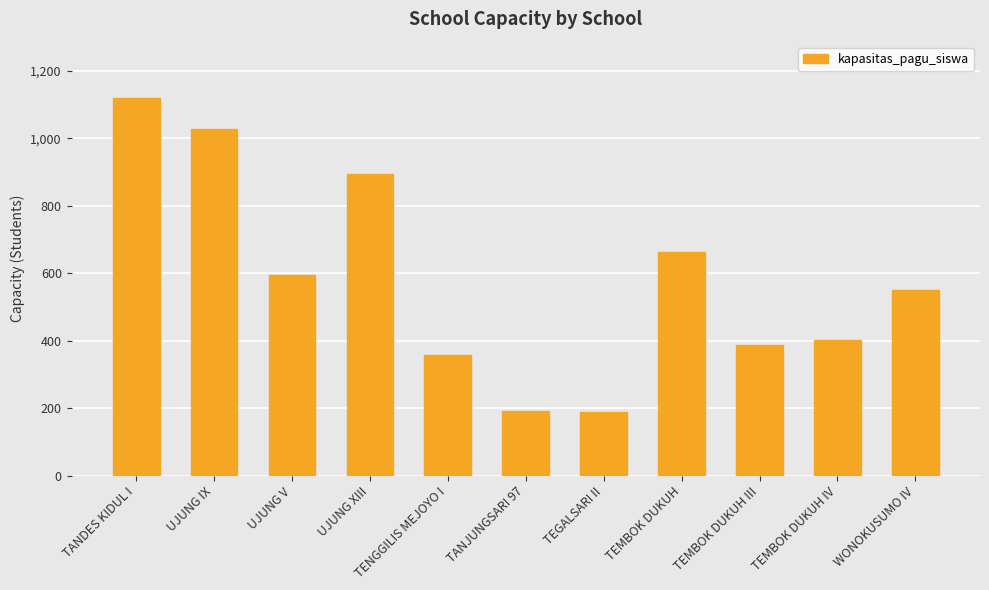

What is the label of the 3rd bar from the right?

TEMBOK DUKUH III